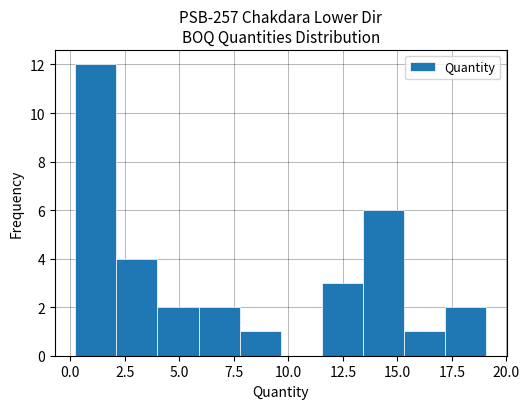

Read against the x-axis, roughly where is the centre of the tallest bar?

1.0